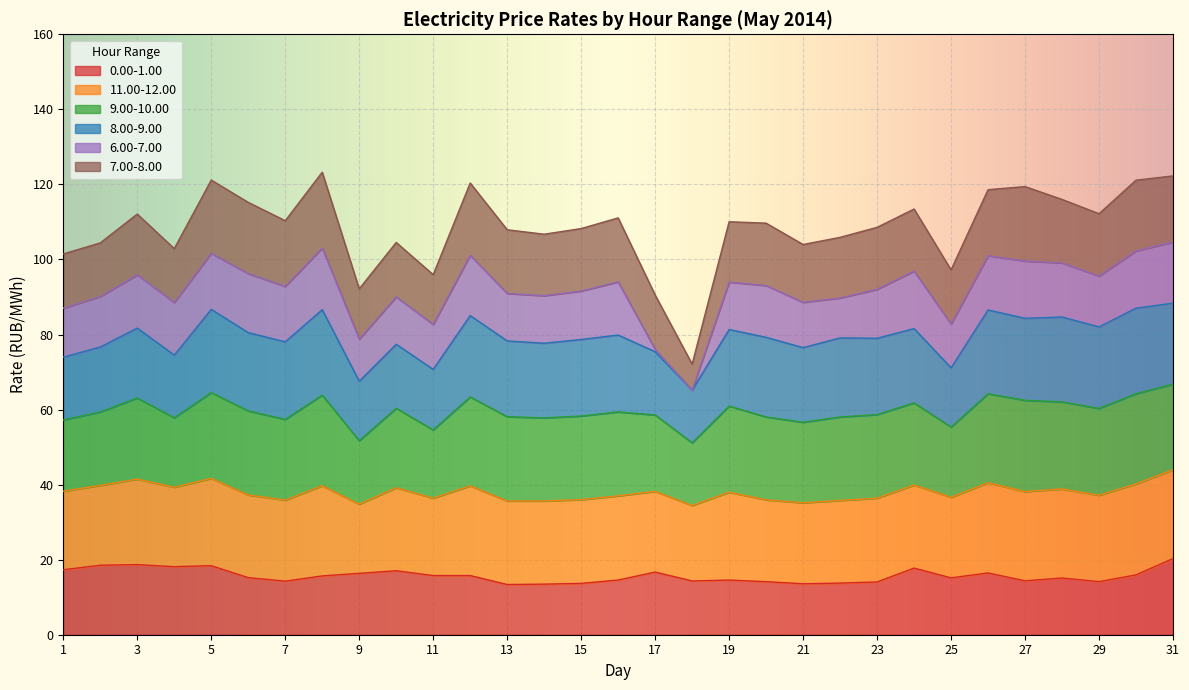

Does the chart display data point markers on the line(s)?

No